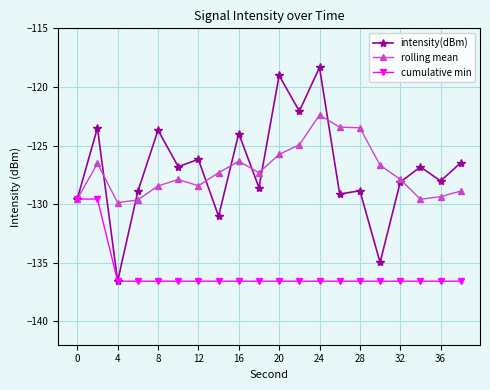

Rank the series by their maximum value, from lowest to highest.

cumulative min, rolling mean, intensity(dBm)